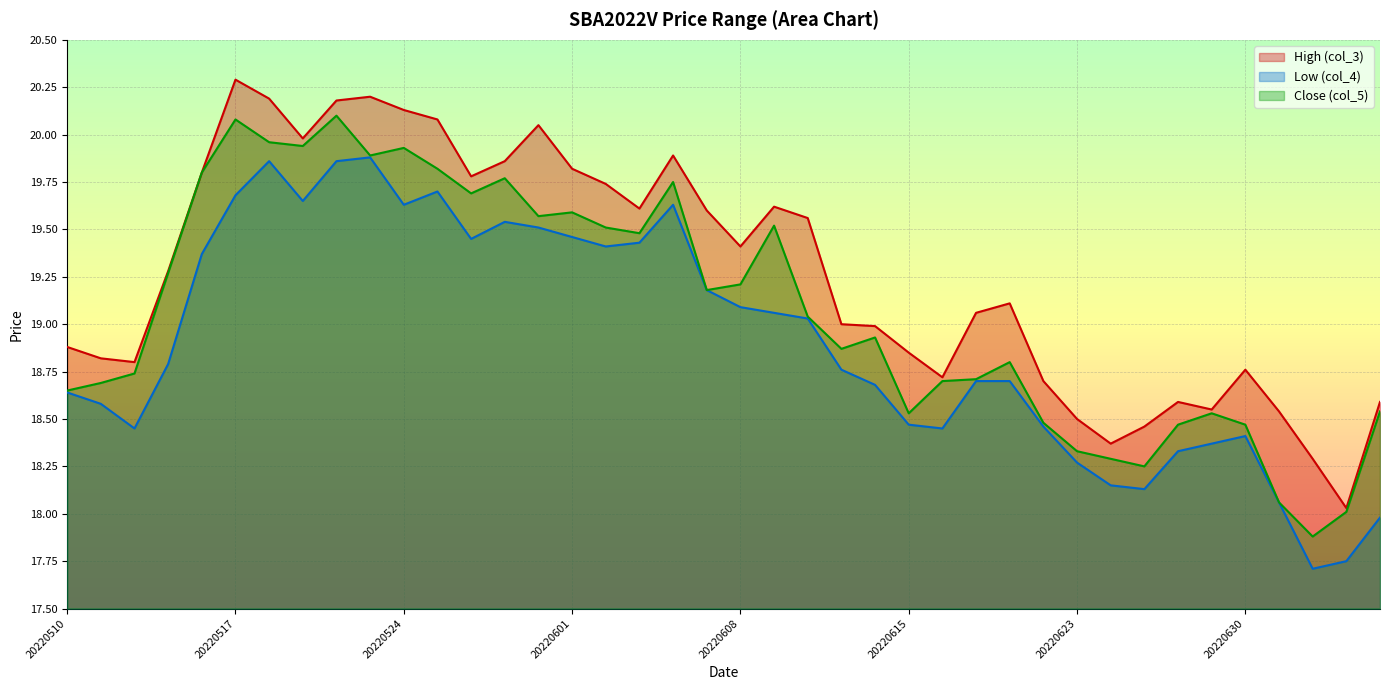

How many data points in High (col_3) are above 19?

22